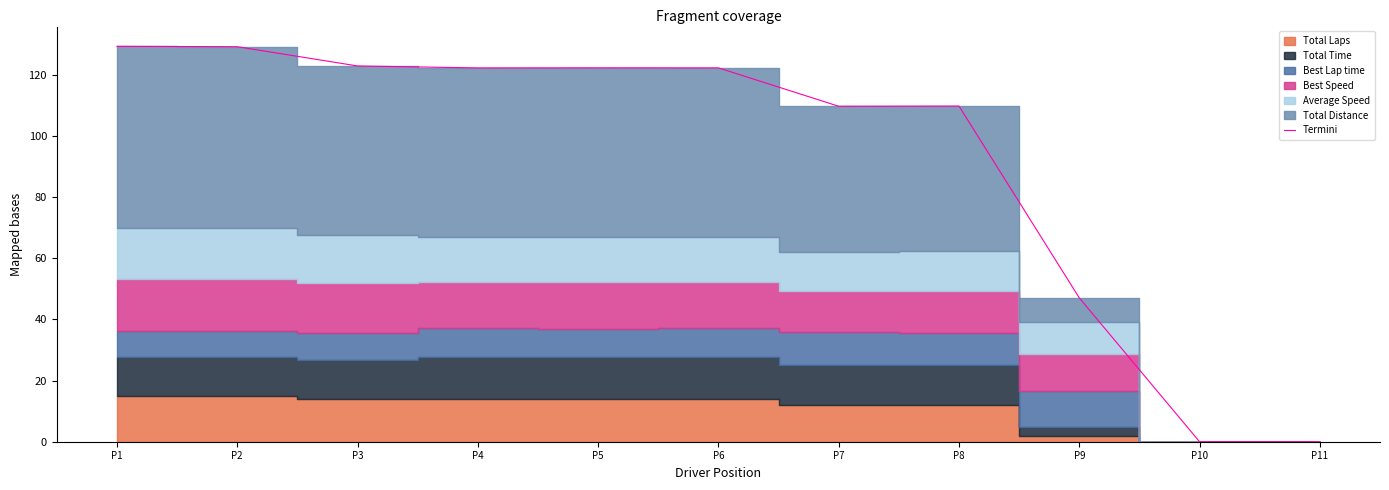

At which label is the value closest to 64?

P9